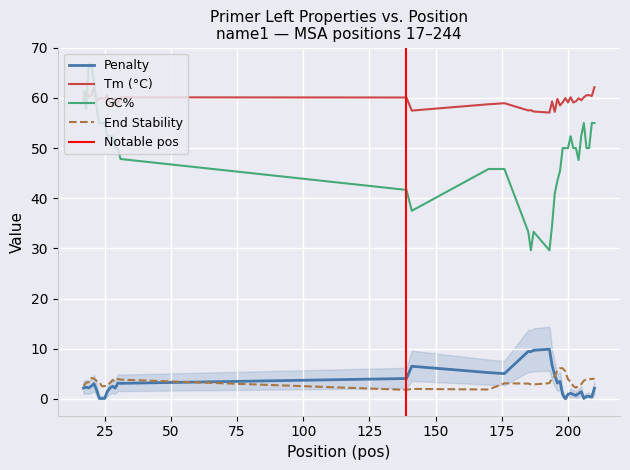

What is the lowest value of the GC% series?

29.6